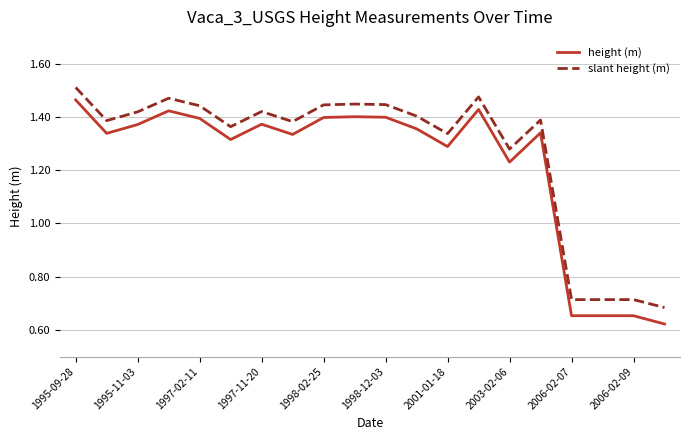

True or false: slant height (m) and height (m) cross at least once.

False